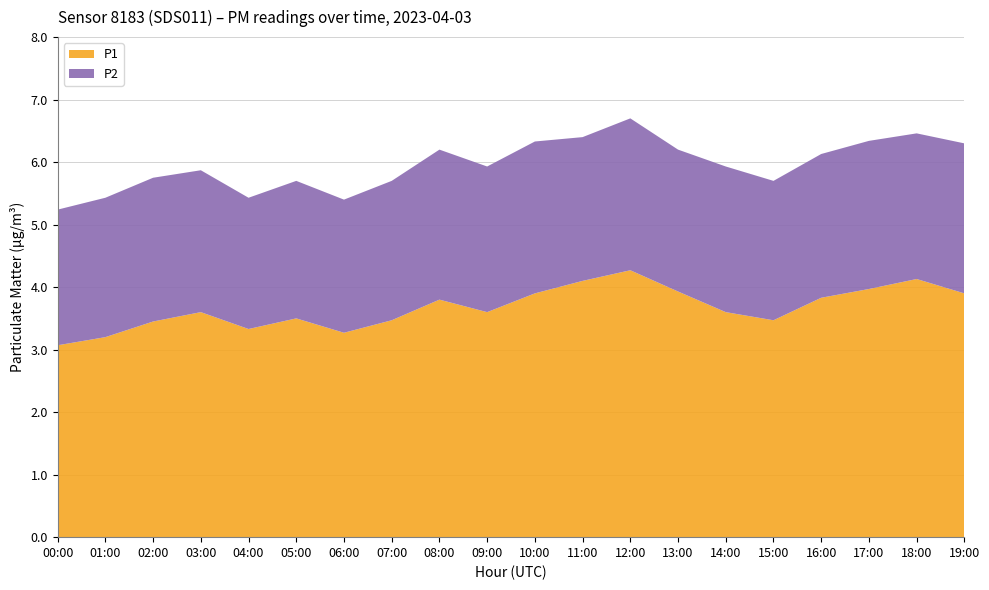

Reading left to right, list all the values displayed in this chart.

P1: 3.1	3.2	3.5	3.6	3.3	3.5	3.3	3.5	3.8	3.6	3.9	4.1	4.3	3.9	3.6	3.5	3.8	4.0	4.1	3.9
P2: 2.2	2.2	2.3	2.3	2.1	2.2	2.1	2.2	2.4	2.3	2.4	2.3	2.4	2.3	2.3	2.2	2.3	2.4	2.3	2.4